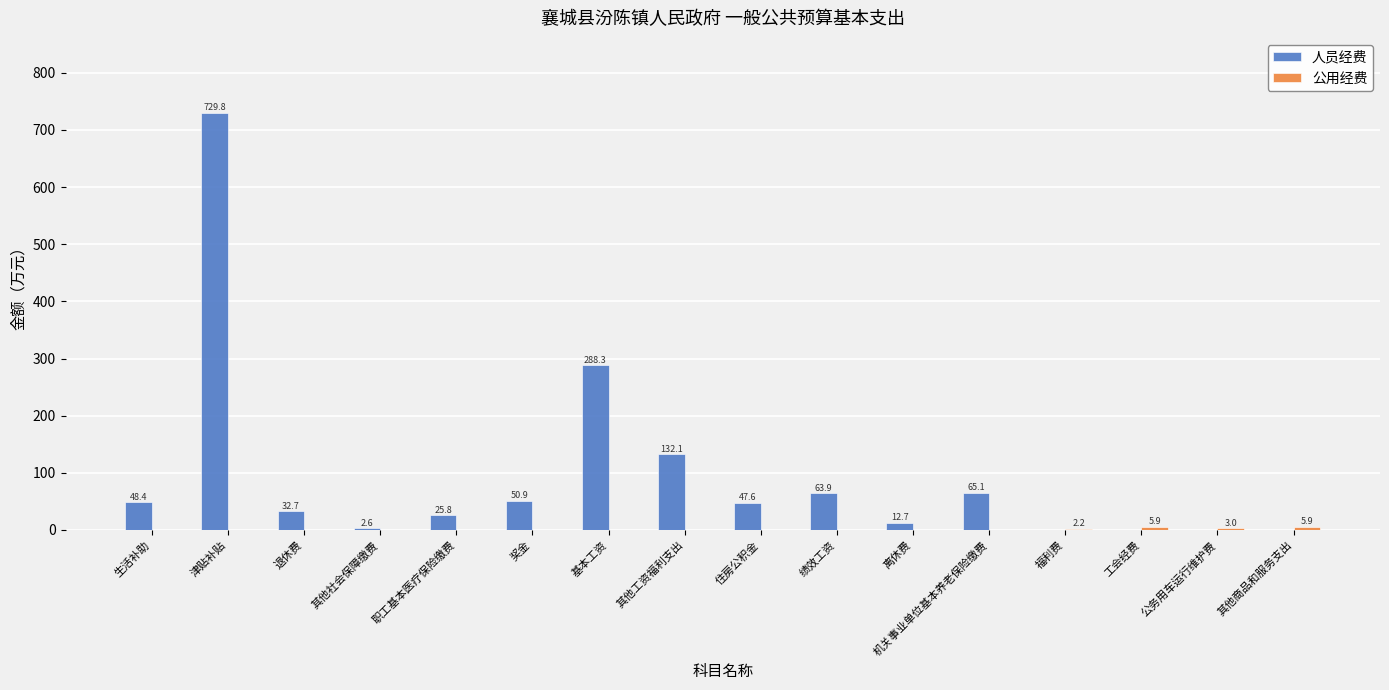

At which label is 人员经费 closest to 364?

基本工资